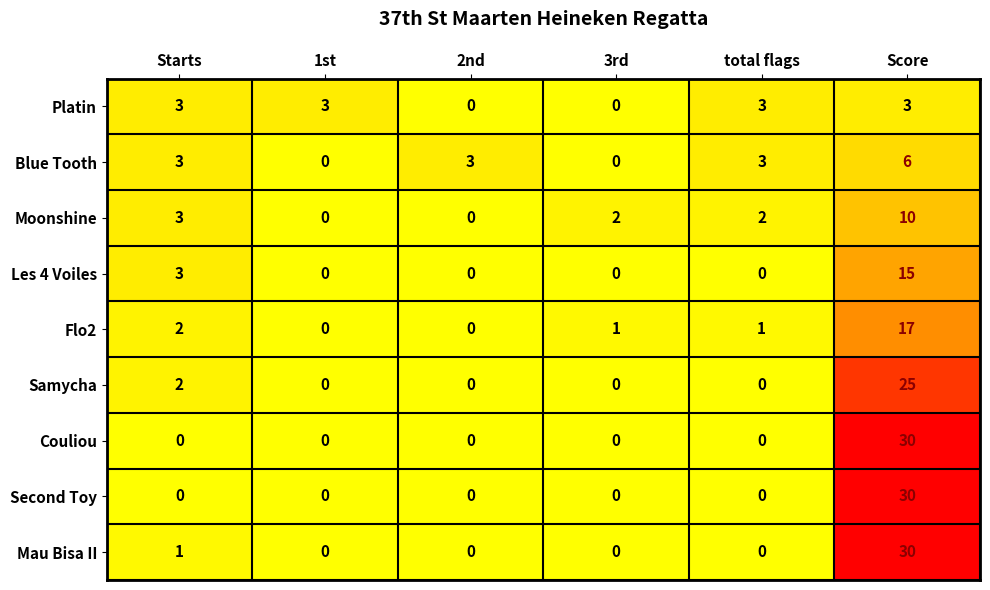

What is the spread (max minus min) of values at Score?

27